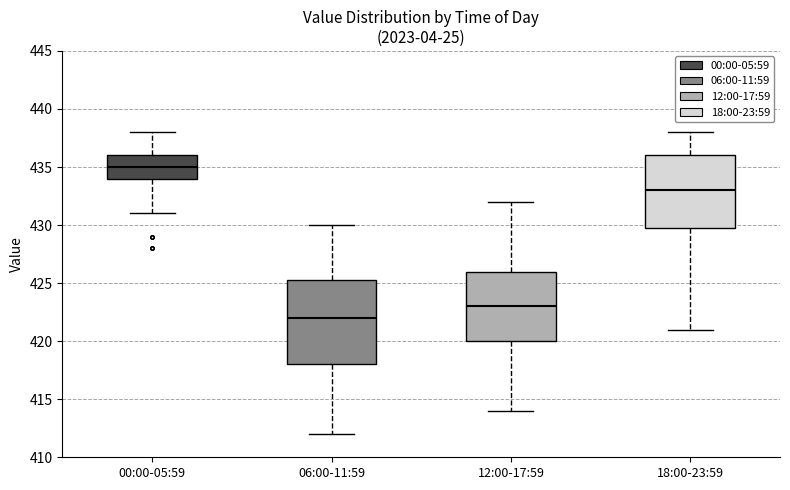

Reading left to right, read every box against the y-axis: the position of its median line, the range the box covers, and the ends of its whiskers. The values are not printed on the chart, so give them approximately, as read against the axis.

00:00-05:59: median 435.0, box 434.0 to 436.0, whiskers 431.0 to 438.0
06:00-11:59: median 422.0, box 418.0 to 425.5, whiskers 412.0 to 430.0
12:00-17:59: median 423.0, box 420.0 to 426.0, whiskers 414.0 to 432.0
18:00-23:59: median 433.0, box 430.0 to 436.0, whiskers 421.0 to 438.0